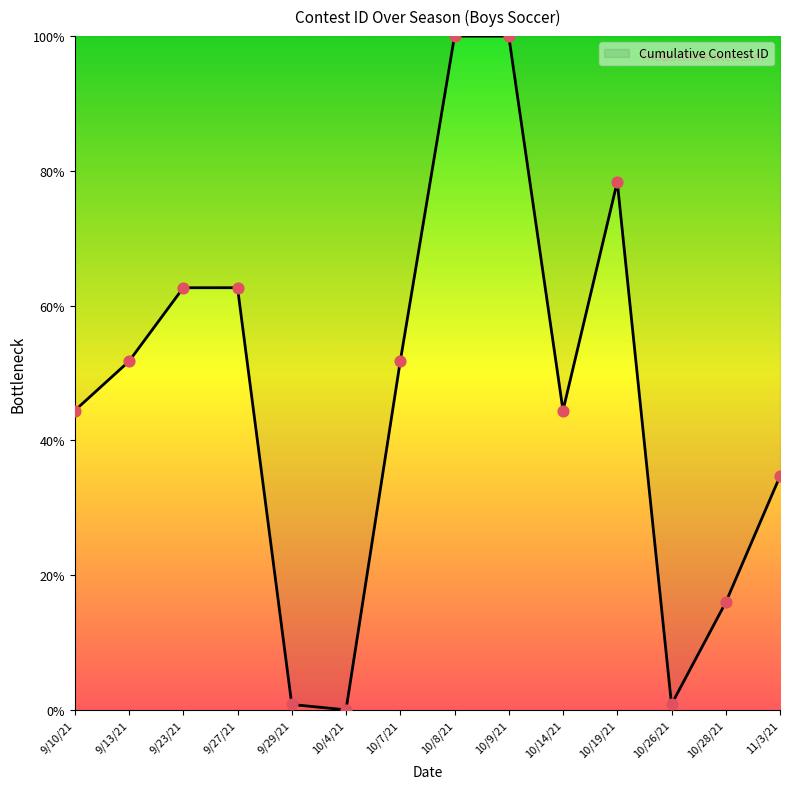

What is the change in value from 9/29/21 to 10/8/21?

+99.2